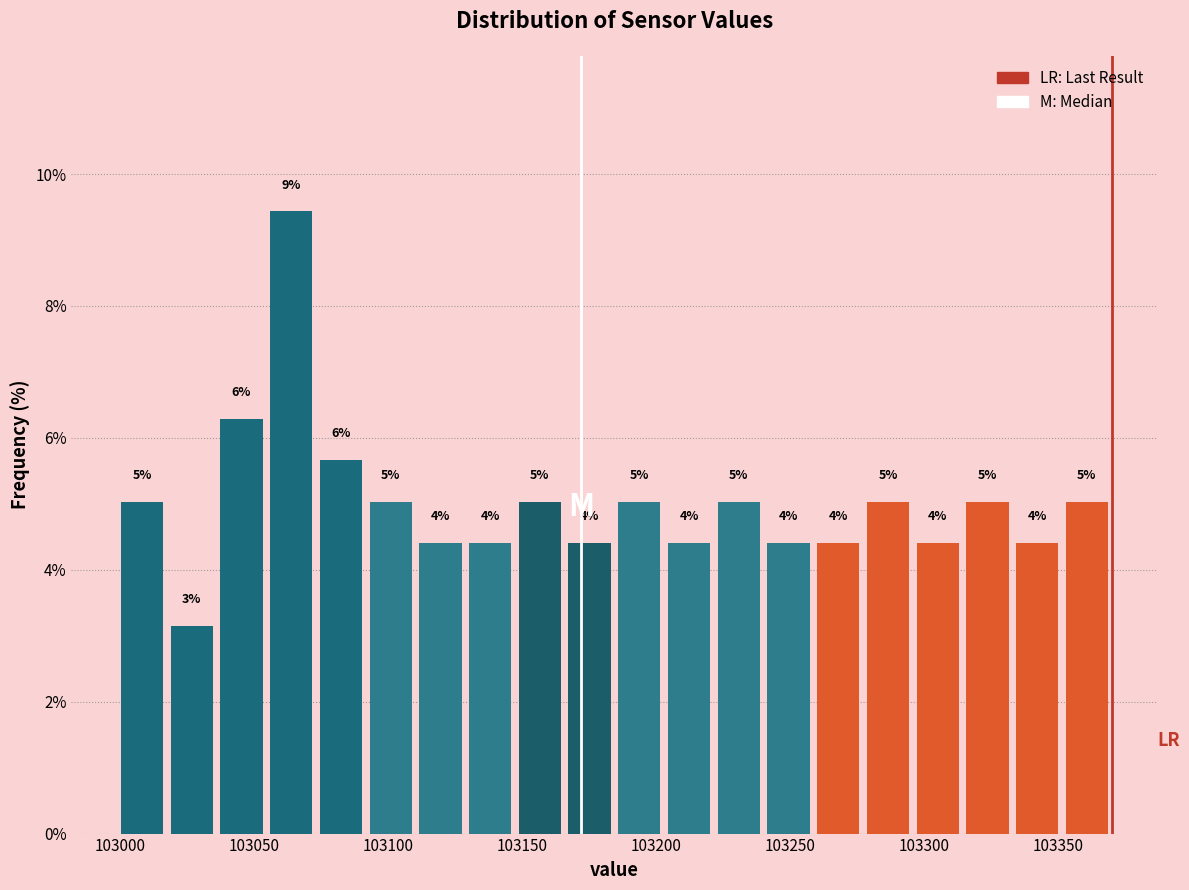

Read against the x-axis, roughly where is the centre of the tallest bar?

103065